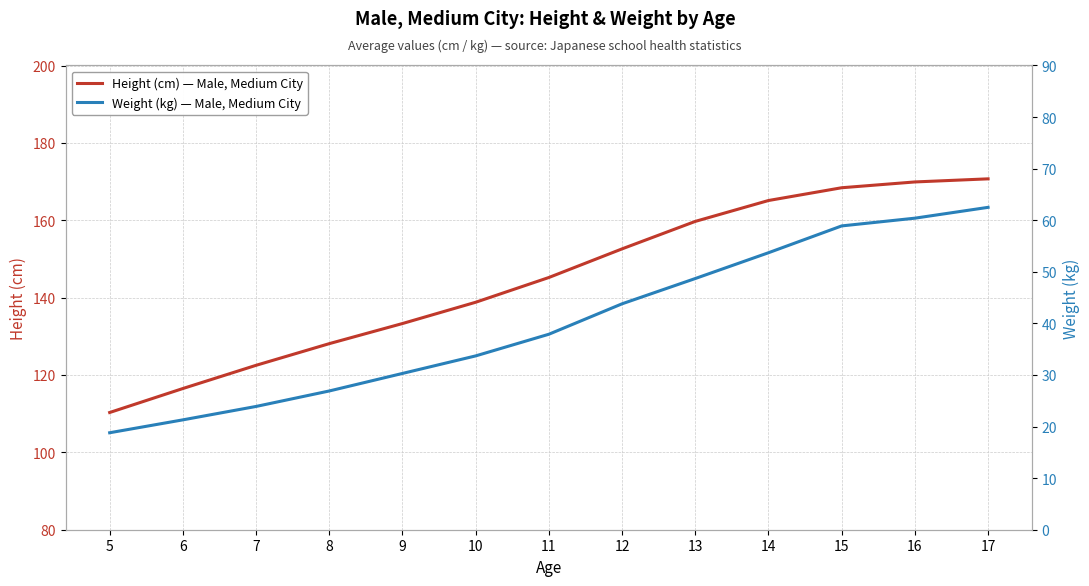

What is the difference between the second highest and minimum values in the Height (cm) — Male, Medium City series?

59.6